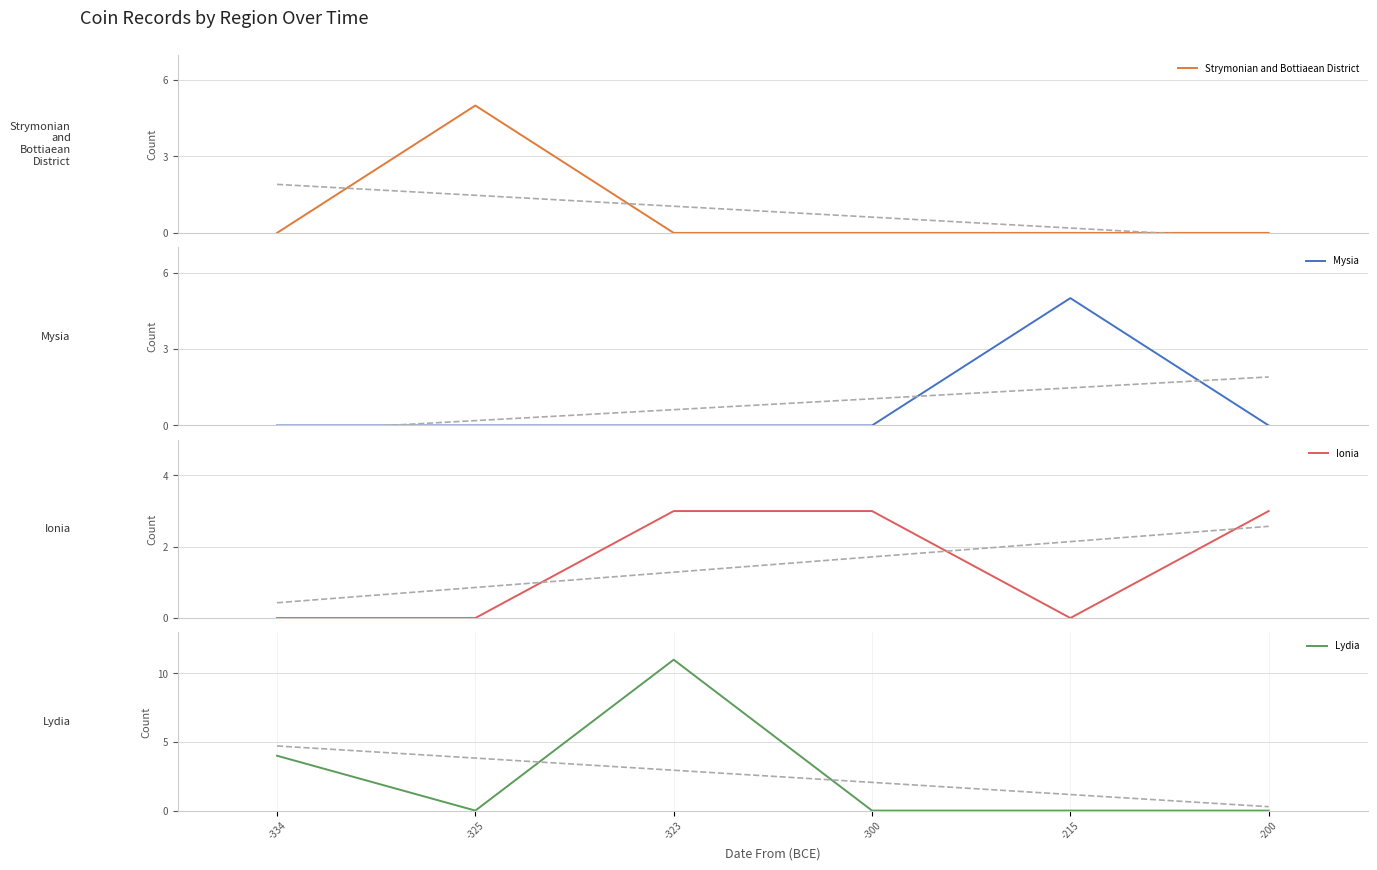

What is the difference between the Strymonian and Bottiaean District values at -325 and -323?

5